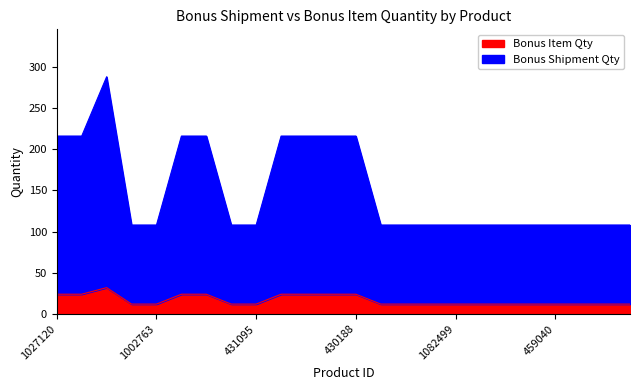

The value of Bonus Item Qty at 459040 is 12. True or false?

True